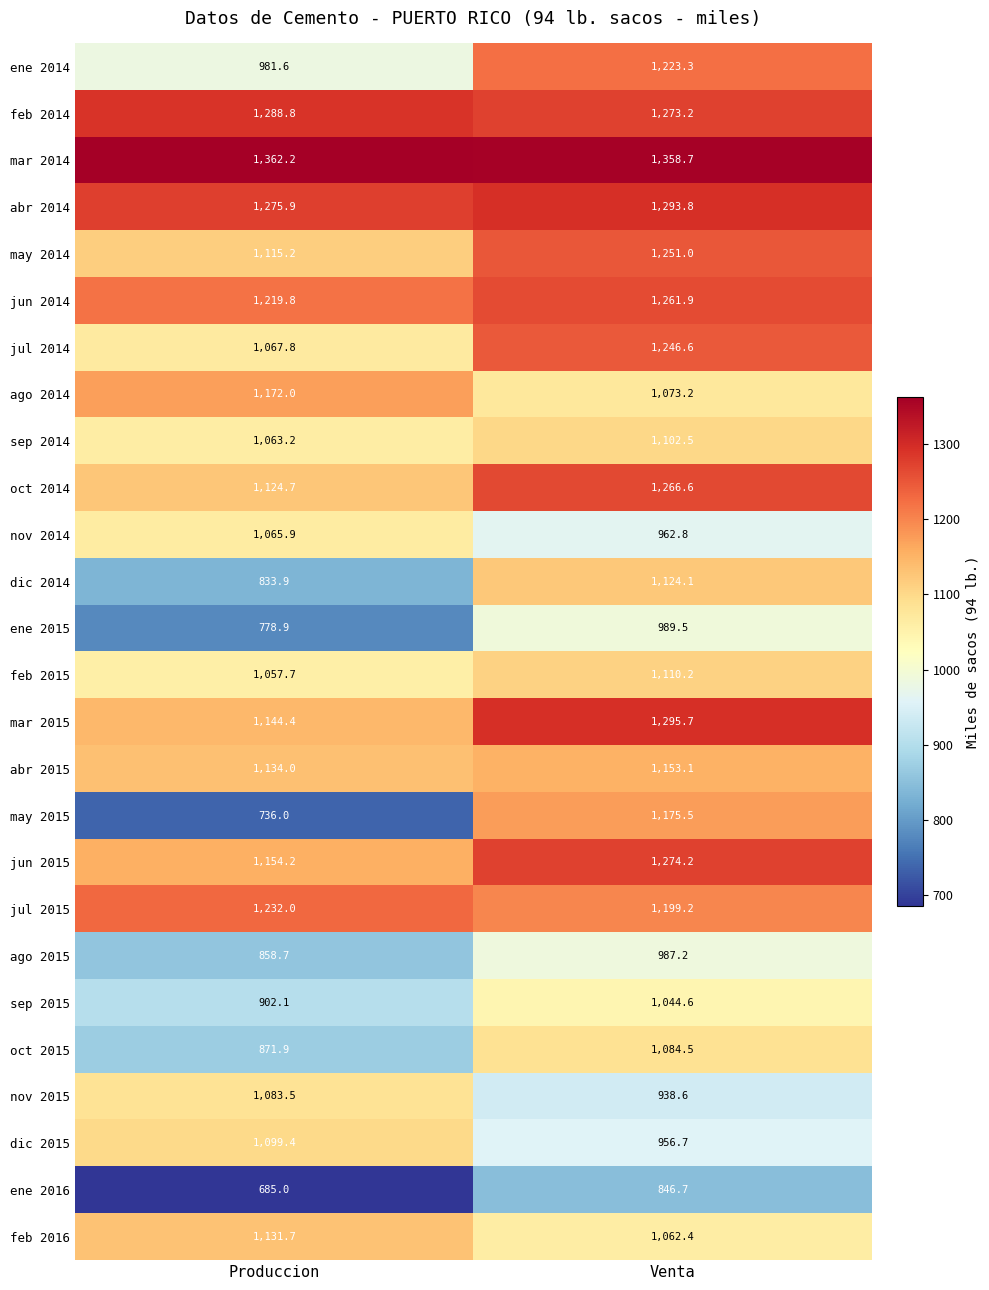

At which label does may 2015 reach its peak?

Venta